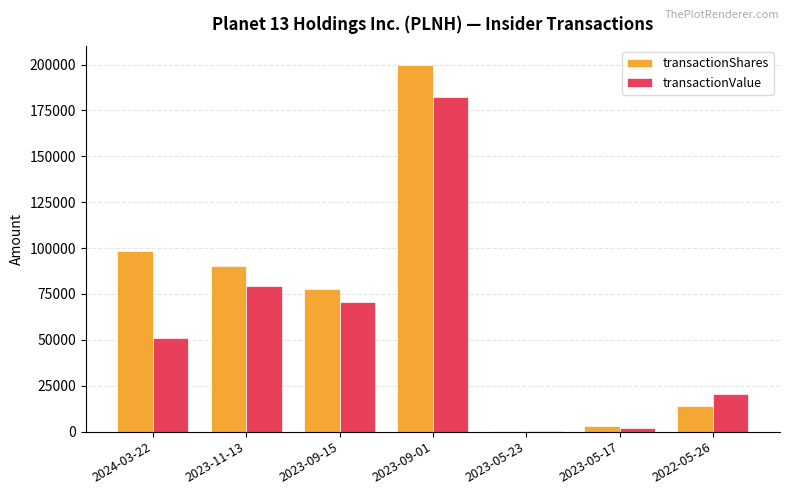

Reading right to left, extract all data points from this chart.

transactionShares: 13700	3000	500	200000	77800	90500	98606
transactionValue: 20564	1872	303	182070	70500	79461	51177